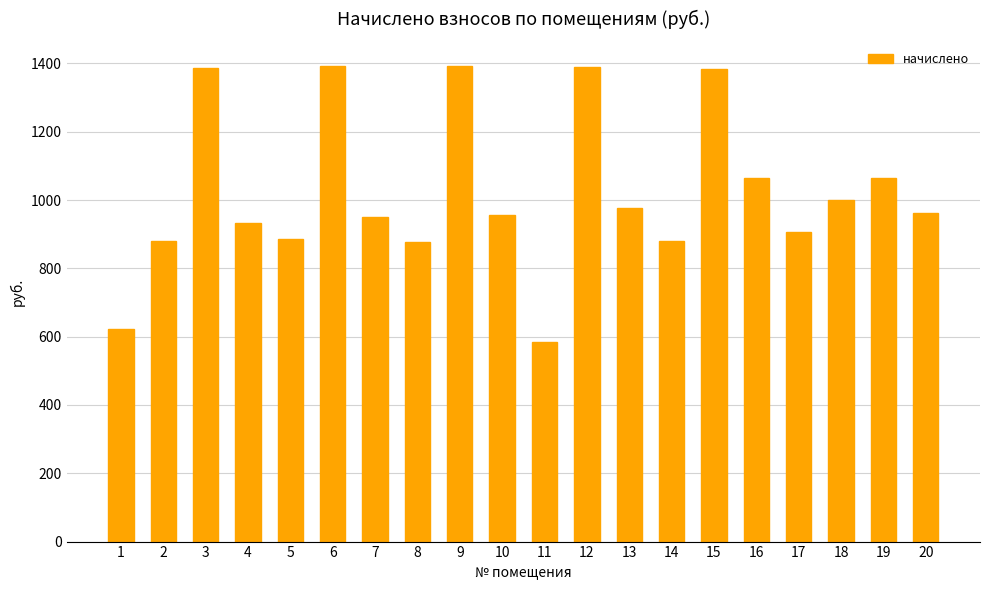

What is the difference between the values at 11 and 20?

375.2